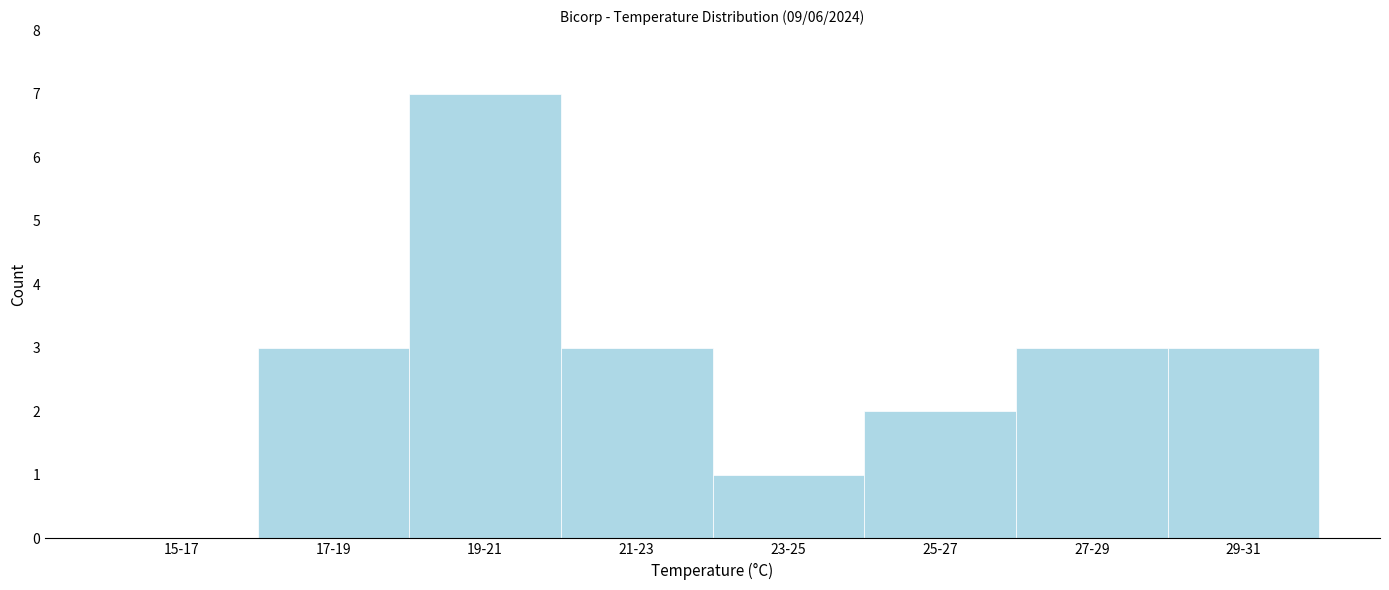

Reading left to right, extract all data points from this chart.

15-17=0	17-19=3	19-21=7	21-23=3	23-25=1	25-27=2	27-29=3	29-31=3